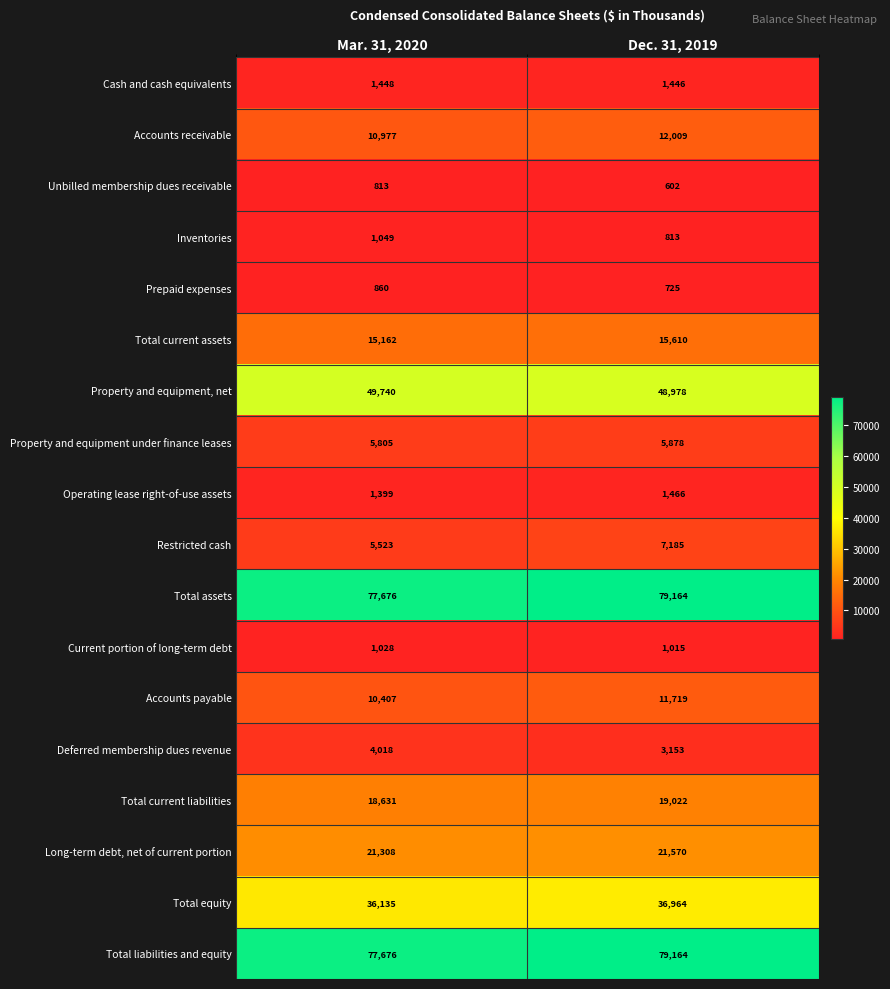

Is it true that Deferred membership dues revenue equals 1984 at Dec. 31, 2019?

False